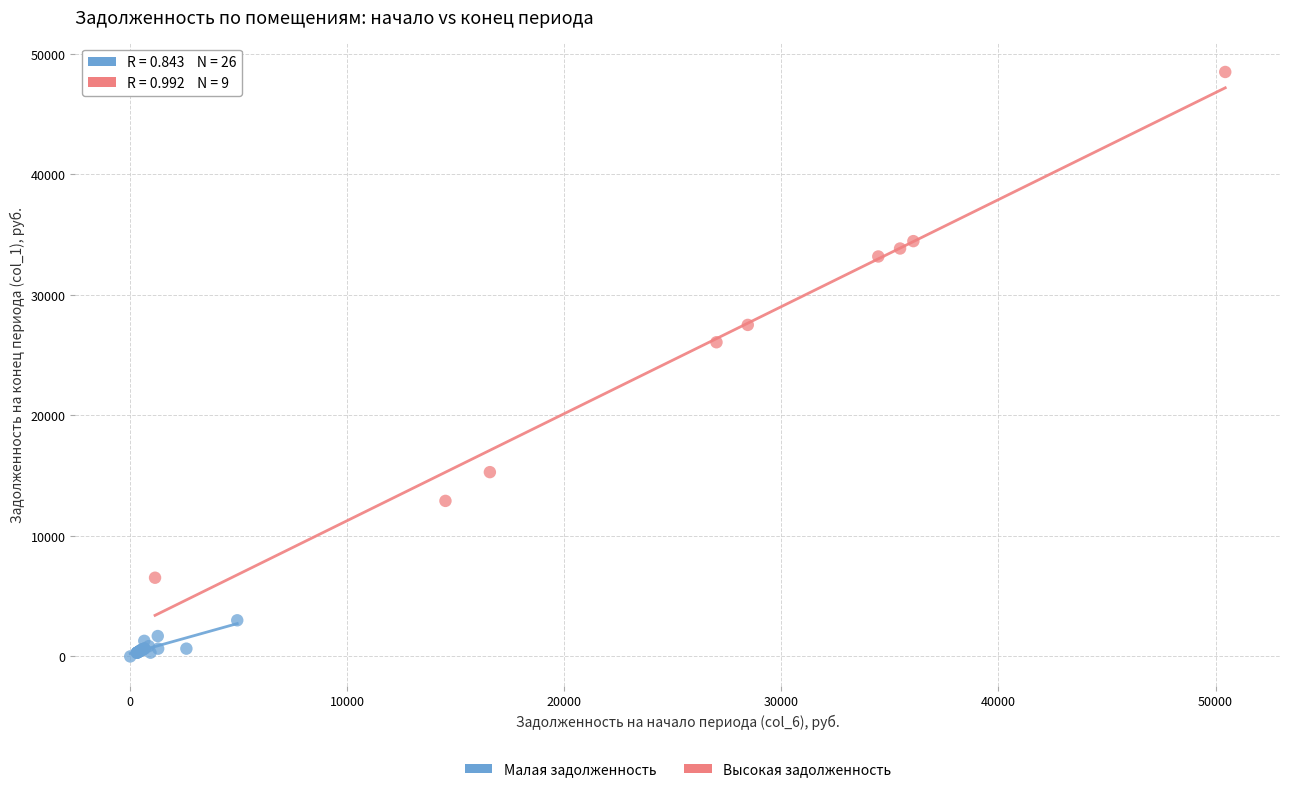

Which series contains the highest Y value?

Высокая задолженность